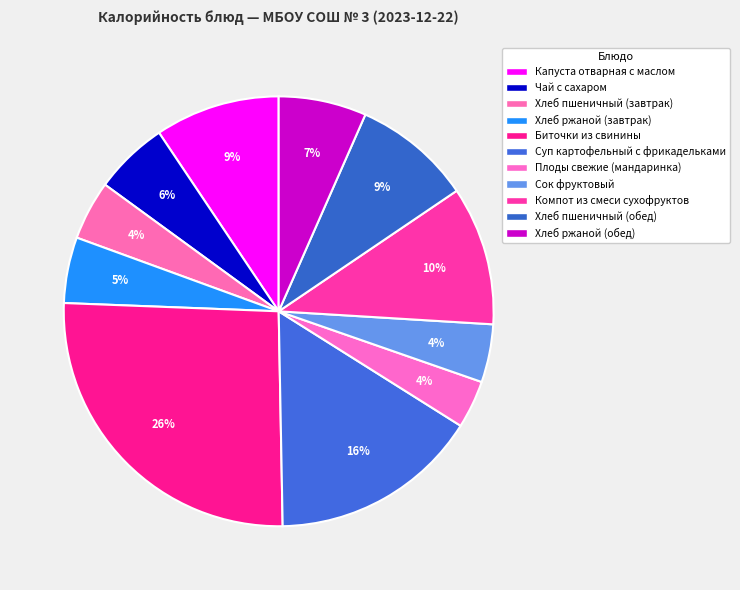

How many segments does this pie chart have?

11